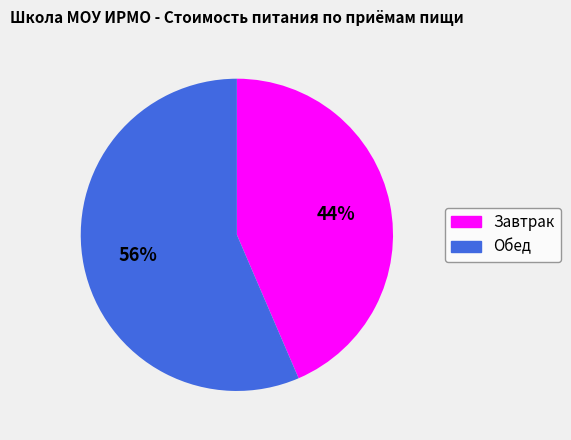

Which has a higher value, Завтрак or Обед?

Обед